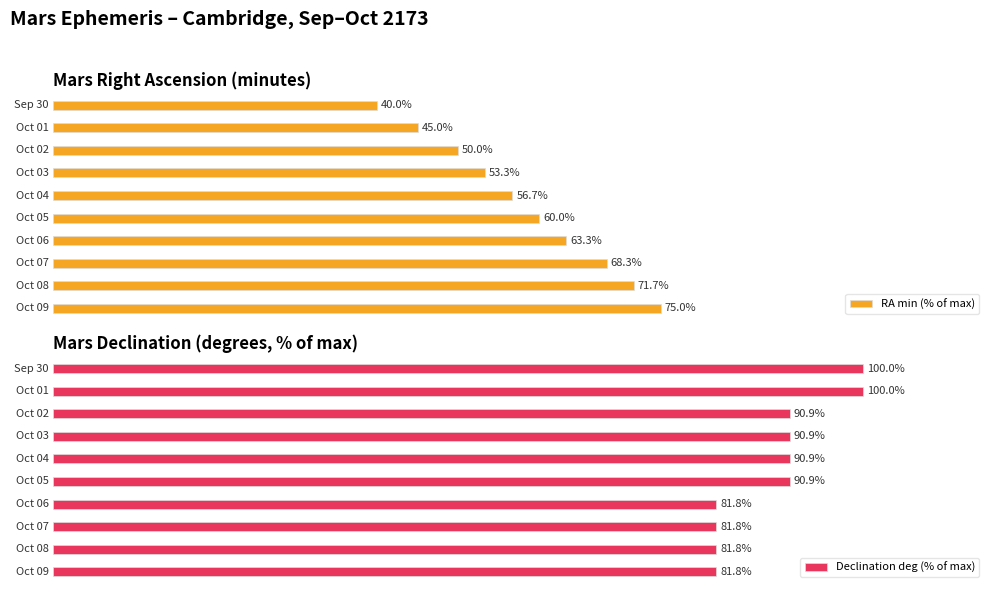

What is the average value of the Declination deg (% of max) series?

89.1